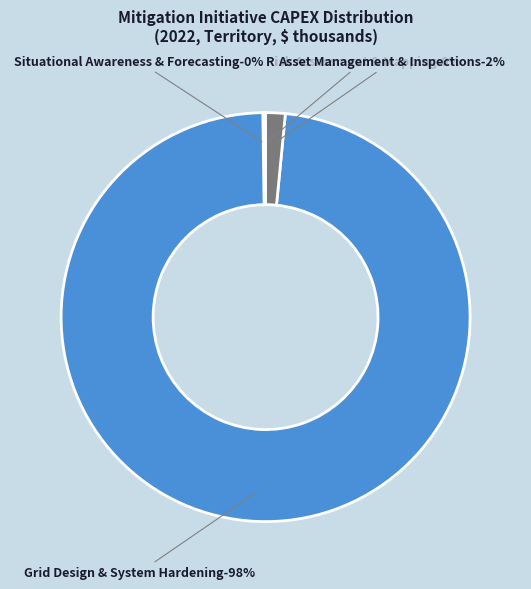

Is the sum of Vegetation Management and Grid Design & System Hardening greater than half?

Yes